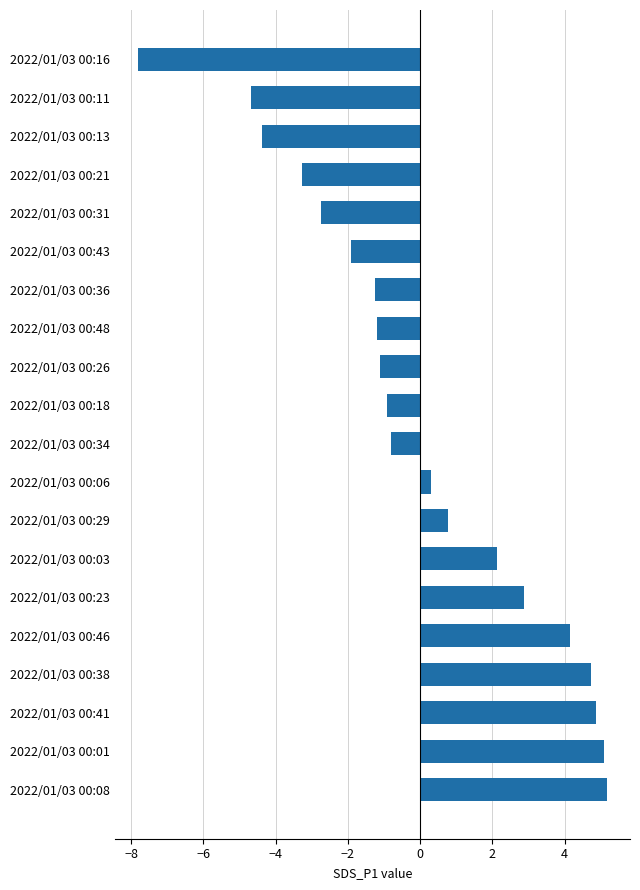

Count the number of categories in the chart.

20